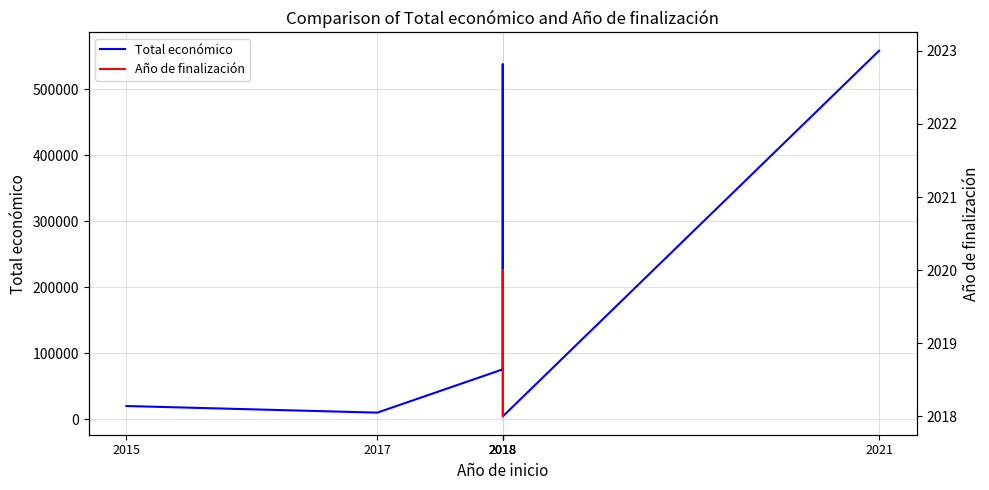

At which label does Año de finalización reach its minimum?

2015